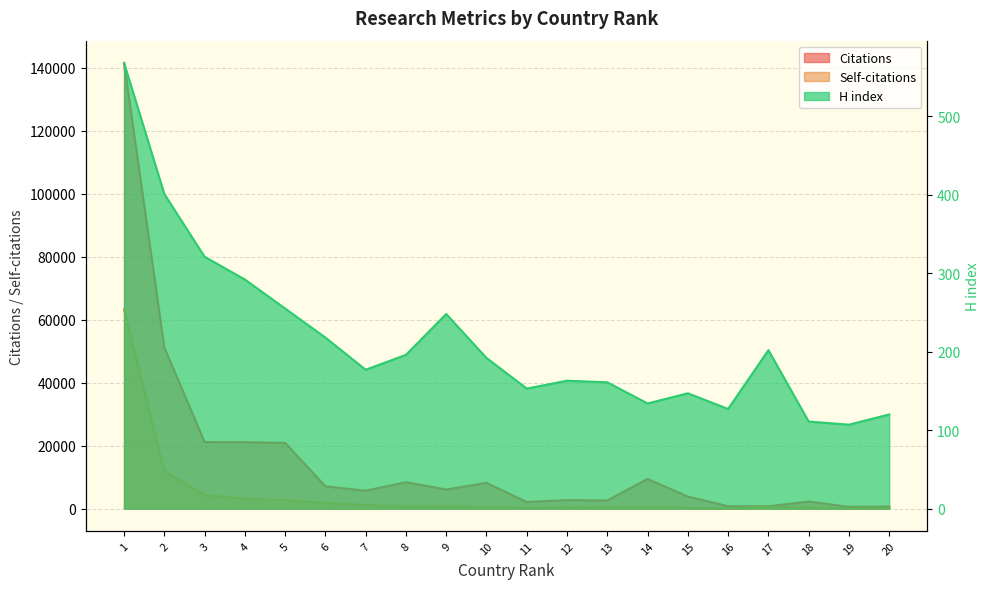

What is the sum of all Self-citations values?

93159